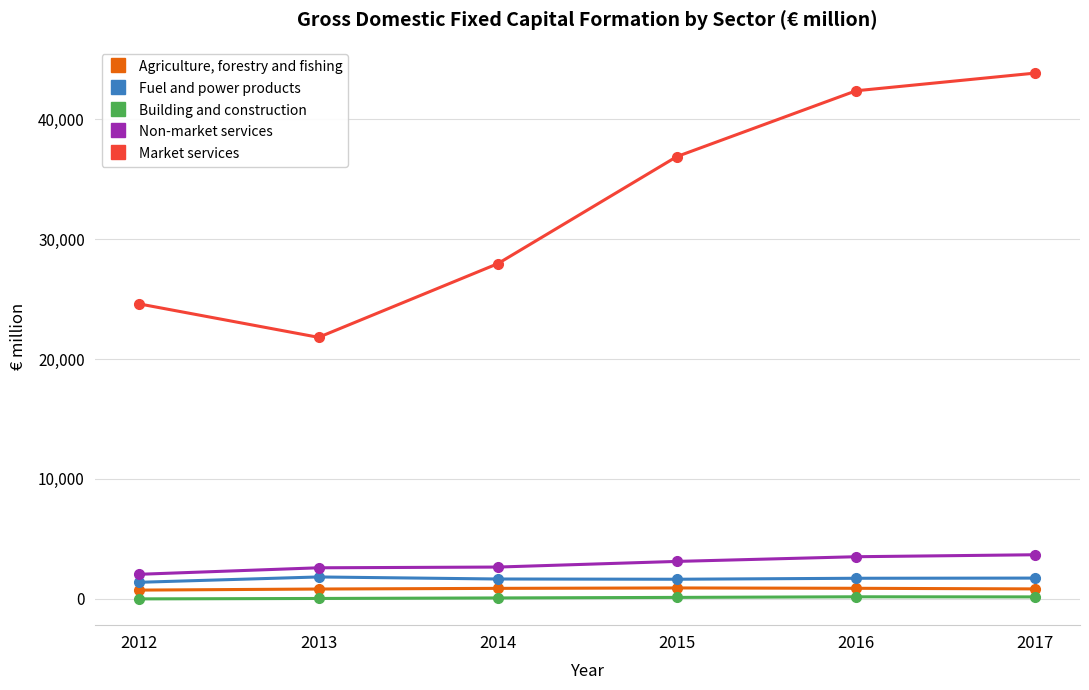

At 2013, list the series in order from smallest to largest.

Building and construction, Agriculture, forestry and fishing, Fuel and power products, Non-market services, Market services